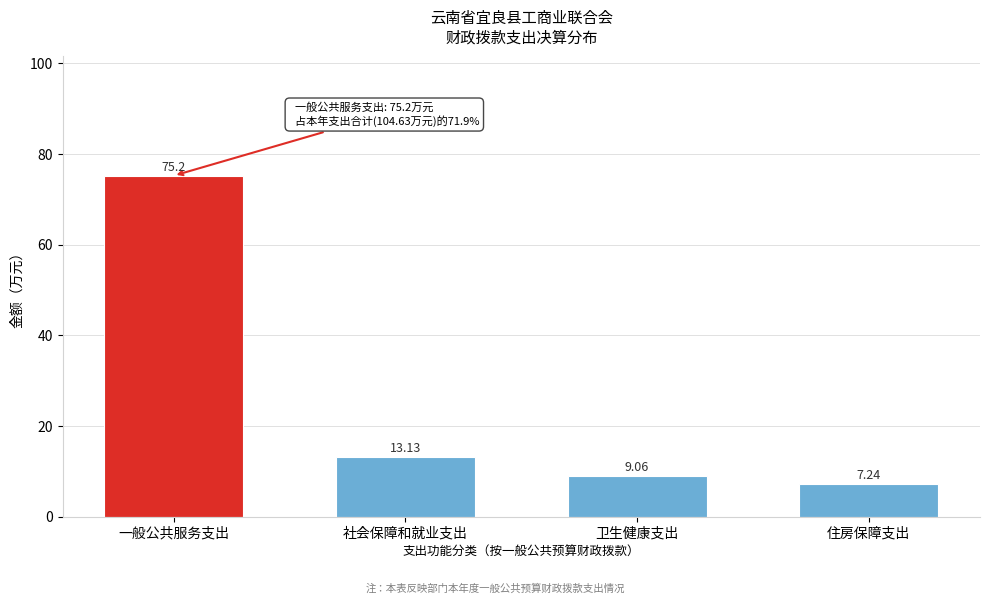

Approximately how many times larger is the value at 一般公共服务支出 compared to 社会保障和就业支出?

5.7